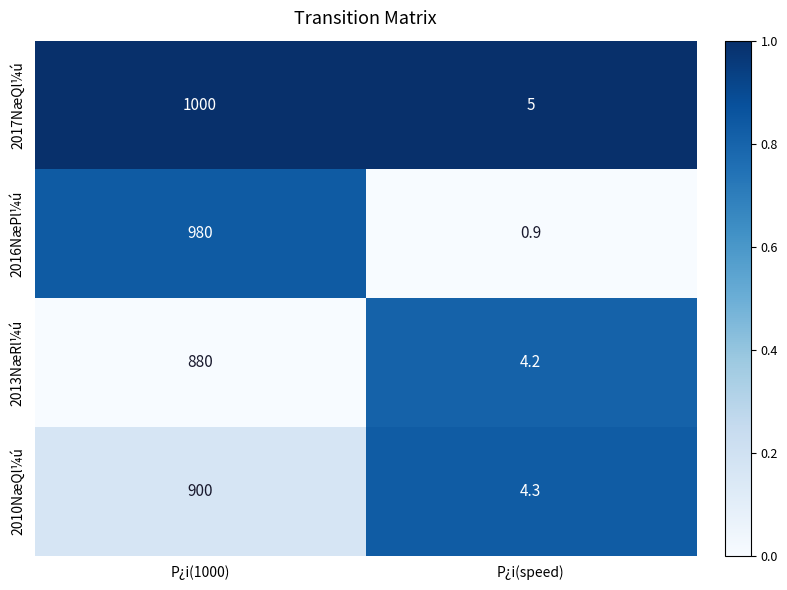

List the series in order of their peak value, lowest first.

2013NæRl¼ú, 2010NæQl¼ú, 2016NæPl¼ú, 2017NæQl¼ú